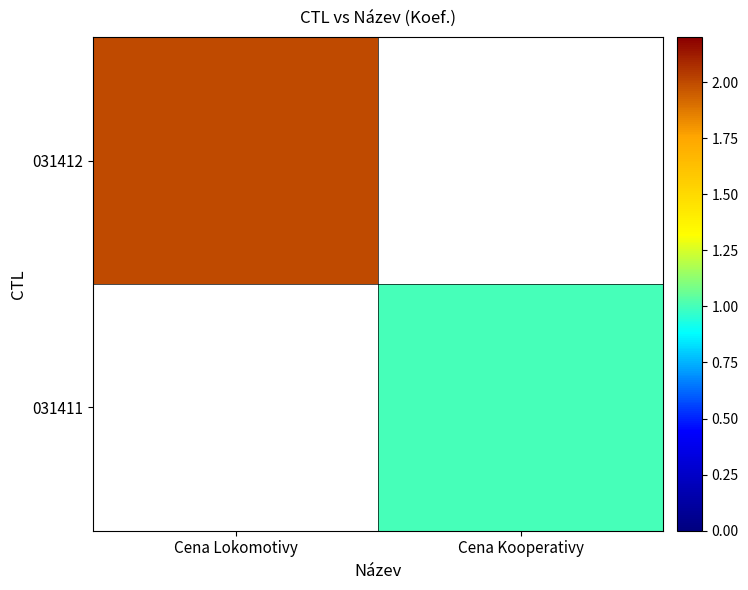

True or false: 031411 has a value of 0.2 at Cena Kooperativy.

False